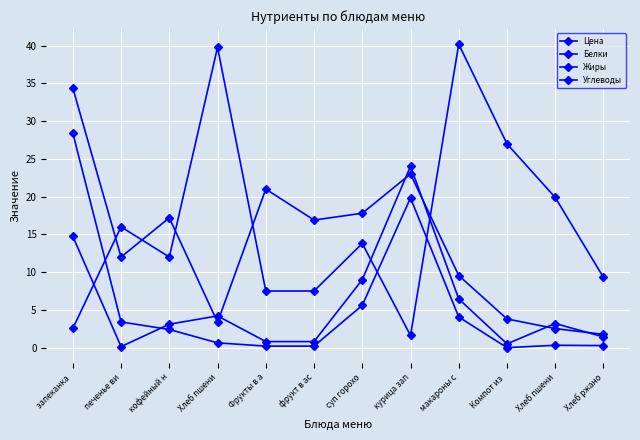

How many values in the Цена series are below 16?

6